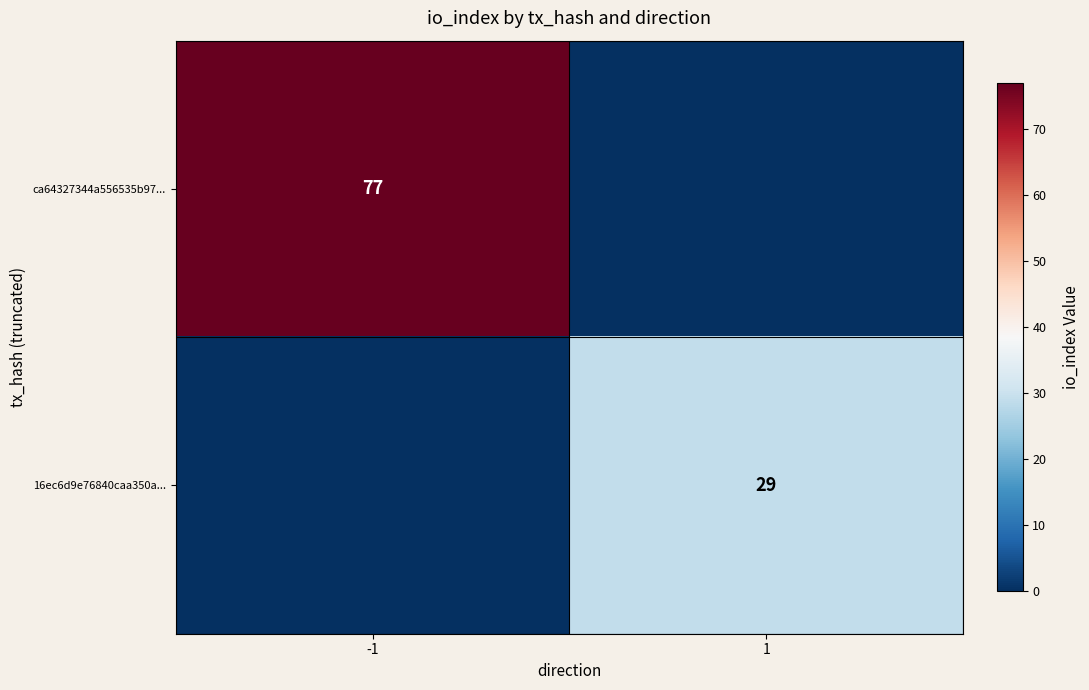

Is the value of 16ec6d9e76840caa350a... at 1 greater than the value of ca64327344a556535b97... at -1?

No